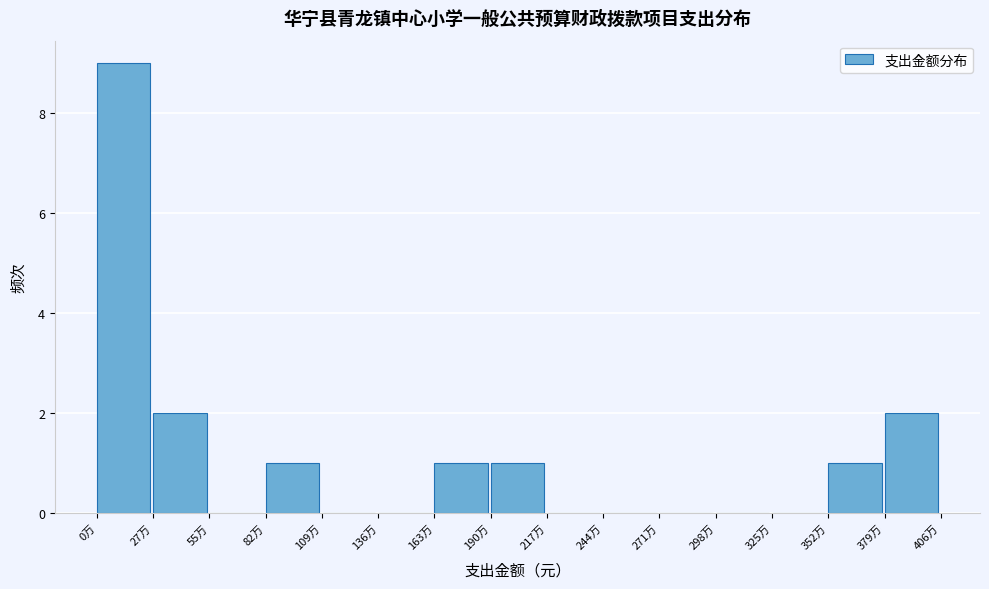

Reading left to right, what are all the values shown in this chart?

0万=9	27万=2	55万=0	82万=1	109万=0	136万=0	163万=1	190万=1	217万=0	244万=0	271万=0	298万=0	325万=0	352万=1	379万=2